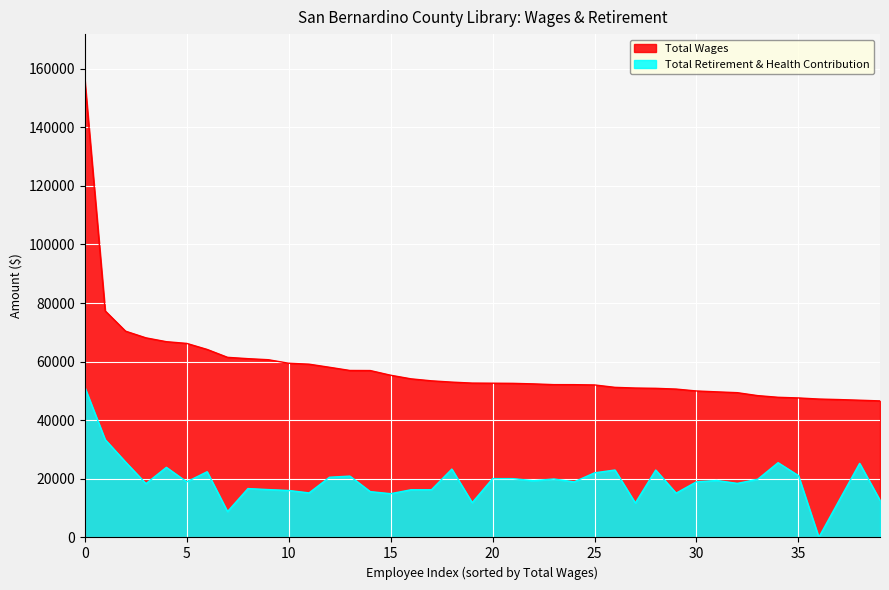

Read the Total Wages value at 9, to the nearest 10.

60650